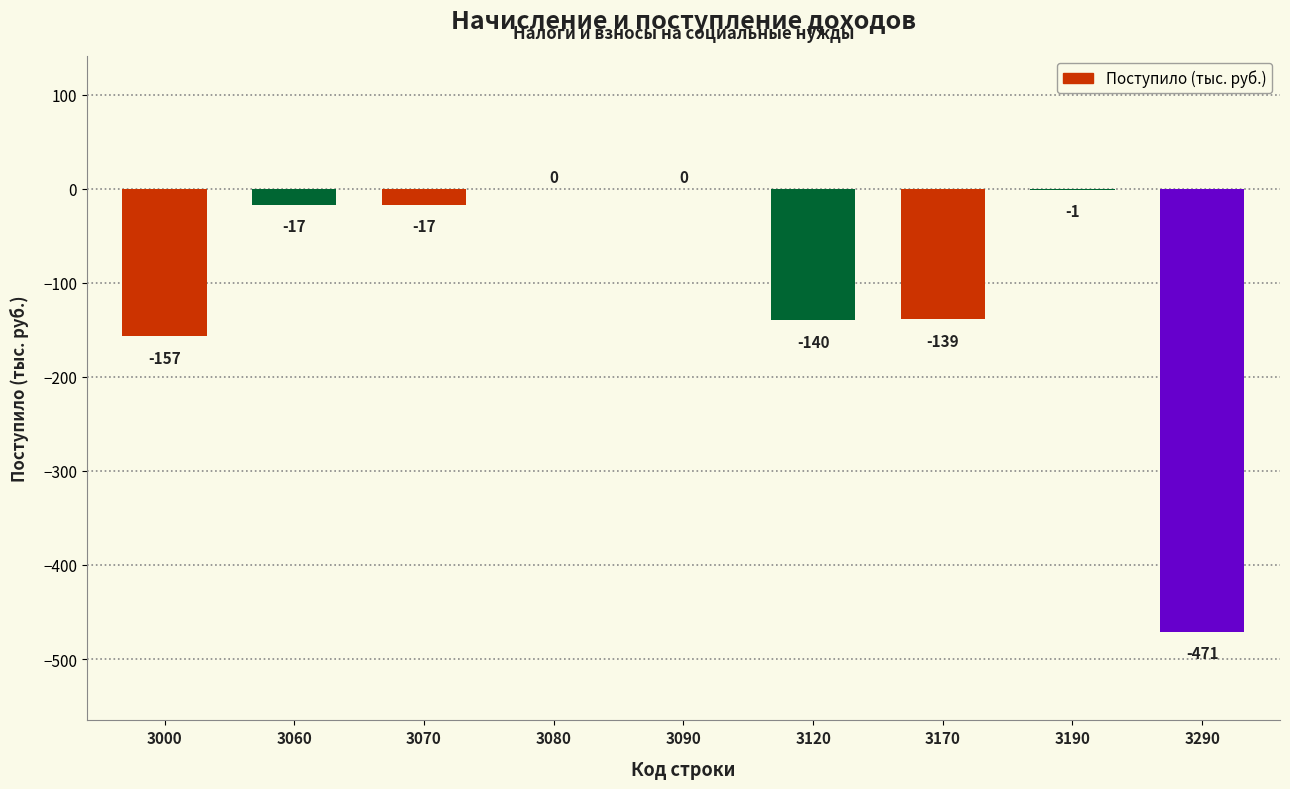

At which label is the value closest to -235?

3000